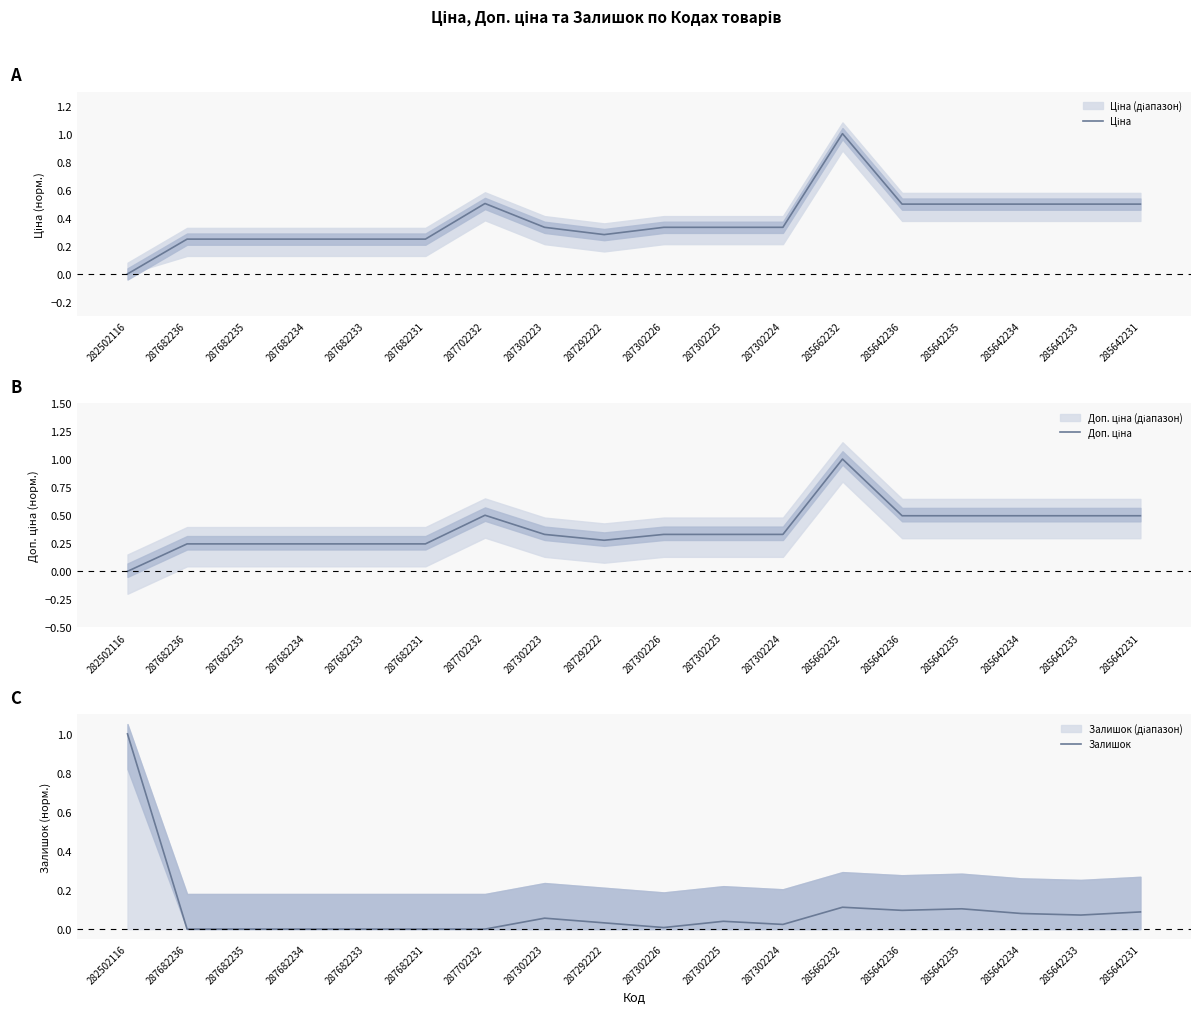

What is the sum of all Ціна values?

6.8